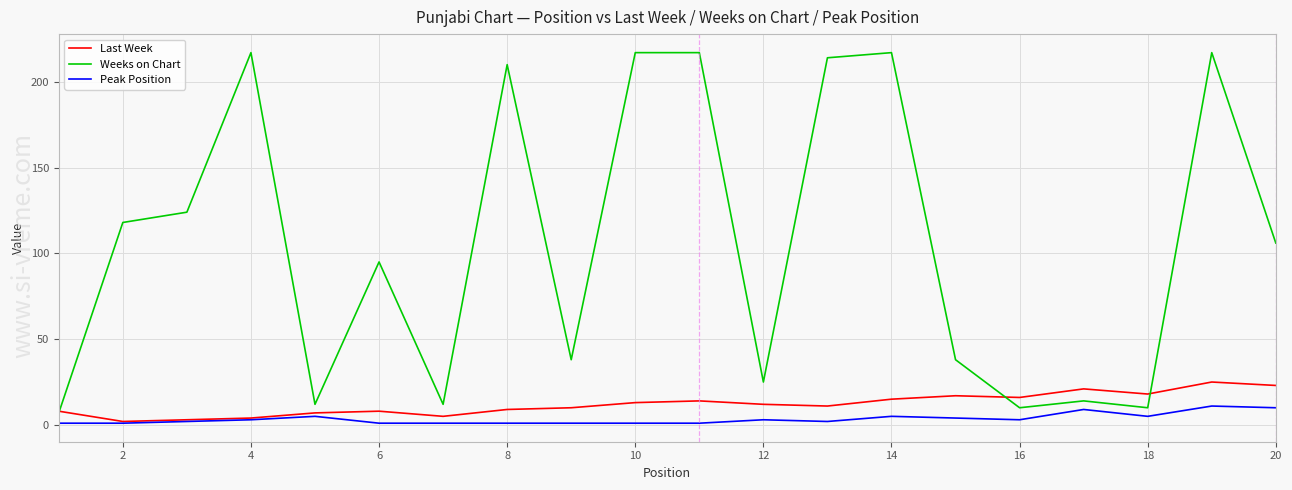

Reading left to right, transcribe all the data shown in this chart.

Last Week: 8	2	3	4	7	8	5	9	10	13	14	12	11	15	17	16	21	18	25	23
Weeks on Chart: 7	118	124	217	12	95	12	210	38	217	217	25	214	217	38	10	14	10	217	106
Peak Position: 1	1	2	3	5	1	1	1	1	1	1	3	2	5	4	3	9	5	11	10